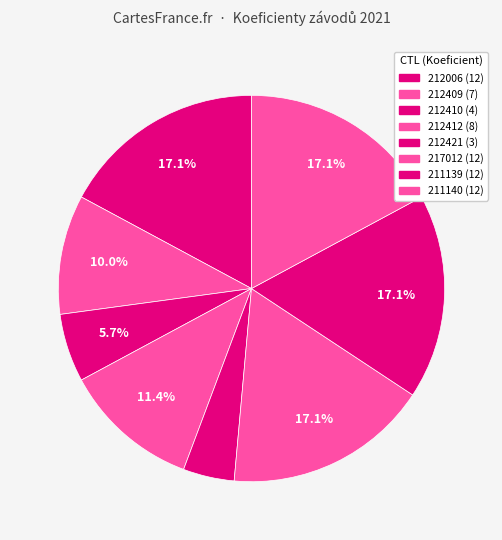

What percentage is the 211139 slice, to the nearest percent?

17%